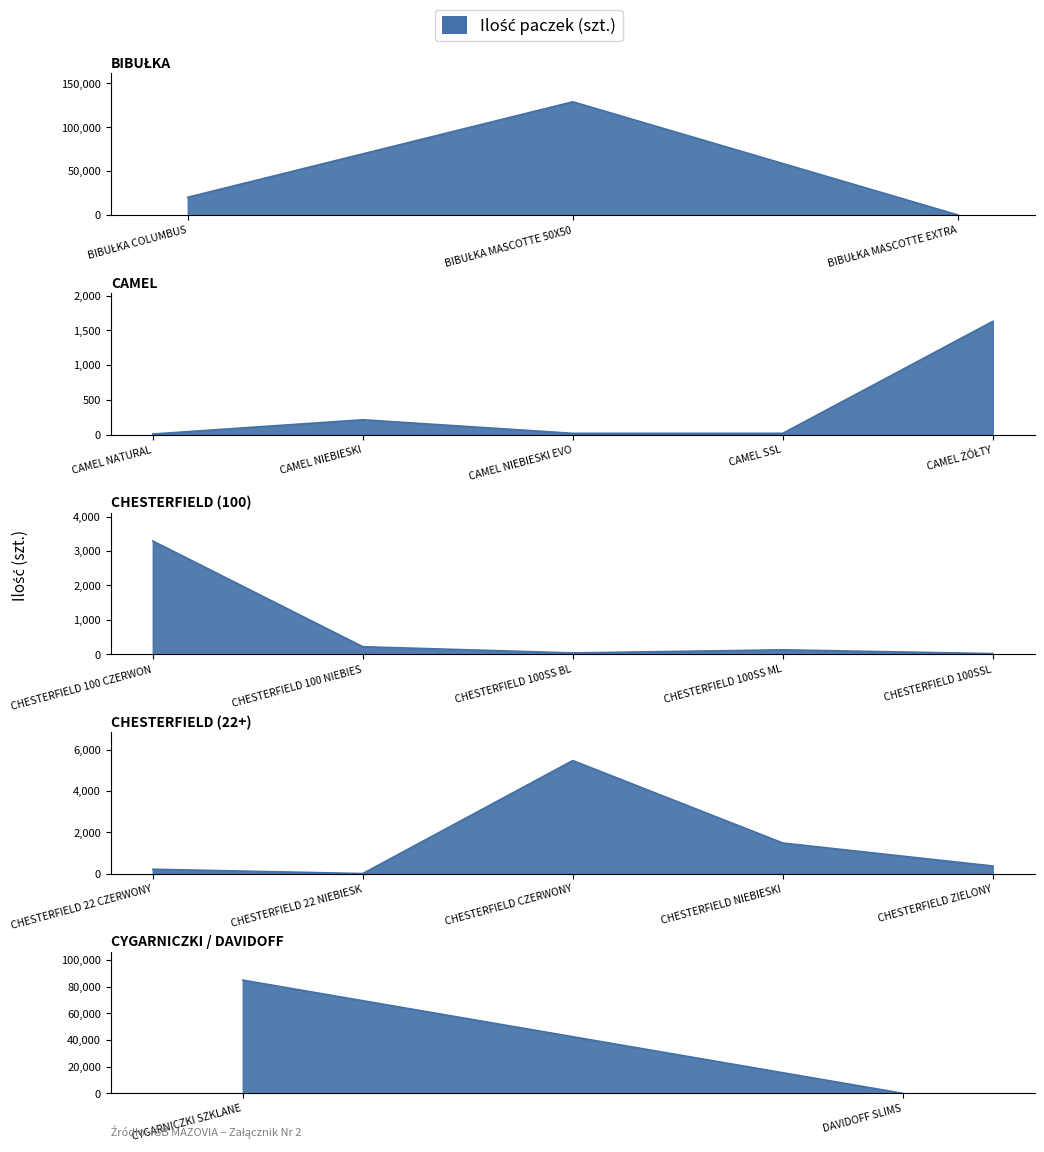

What is the sum of all values?

247891